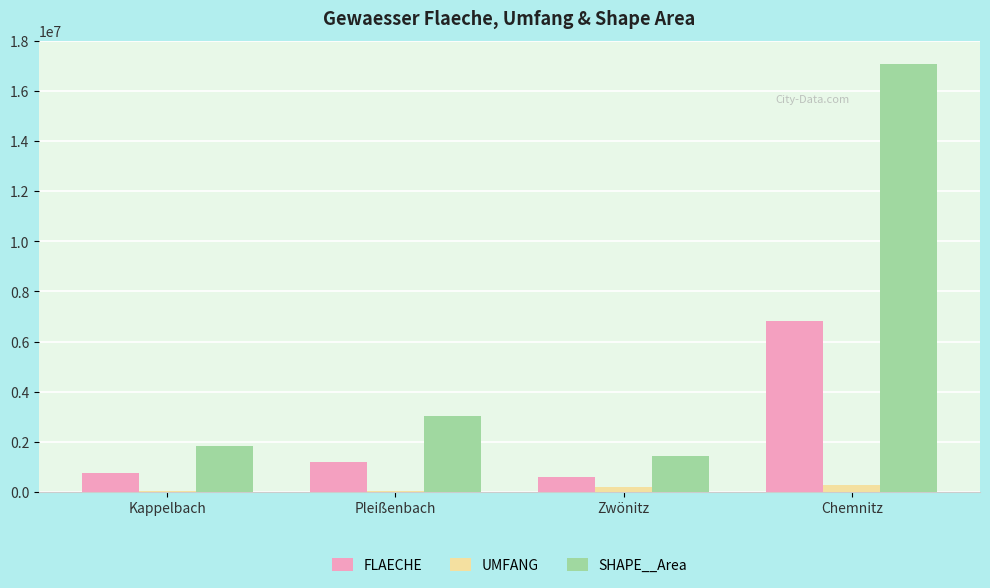

What is the sum of all UMFANG values?

551300.5